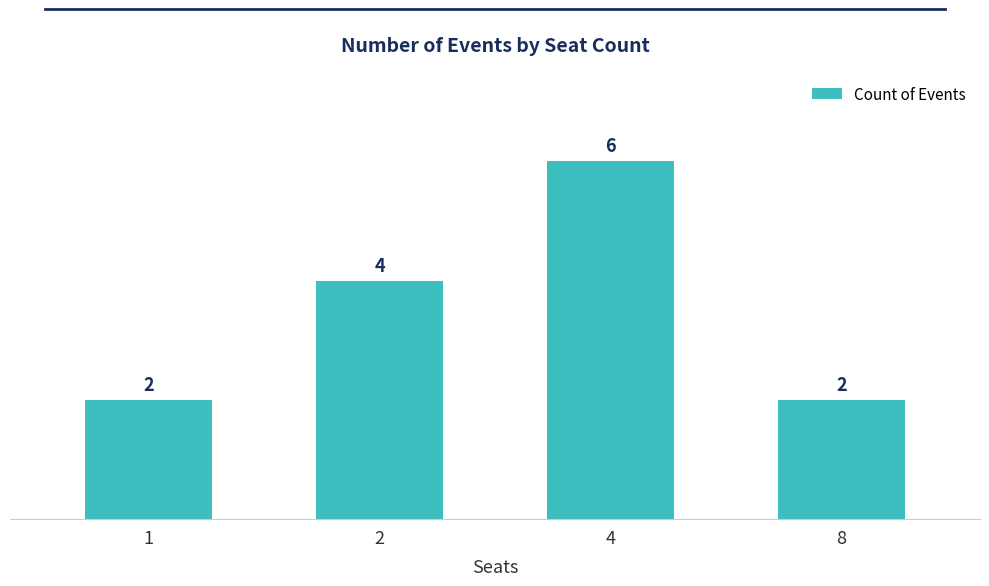

At which label is the value closest to 4?

2